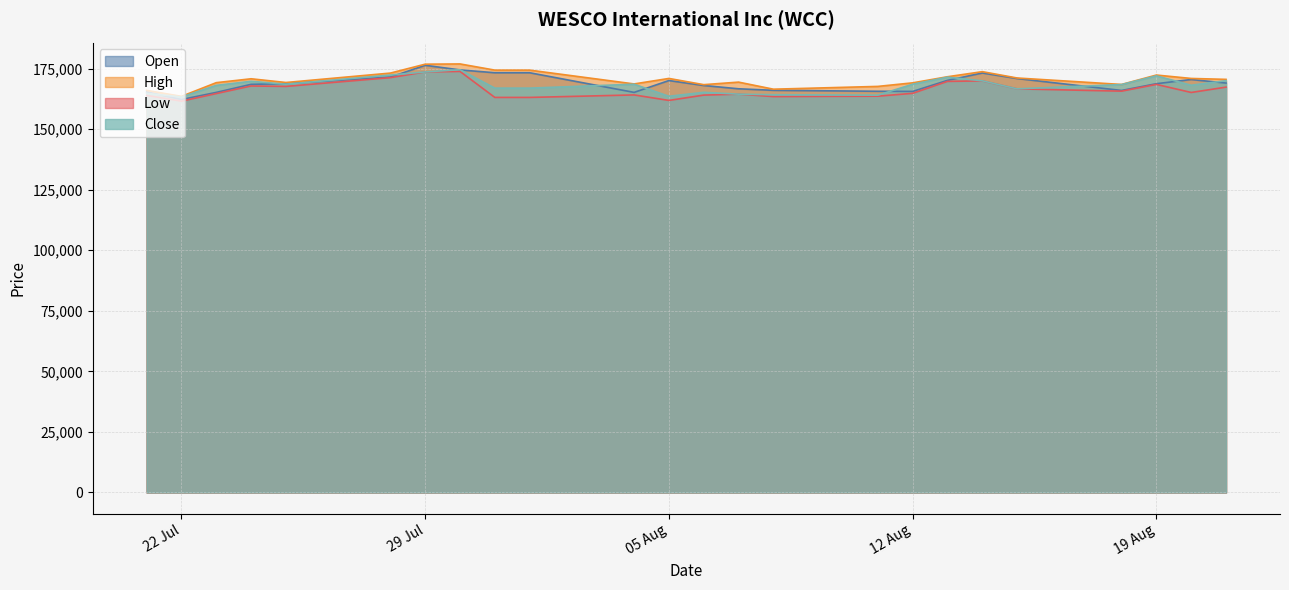

How many interior local valleys does the High series have?

6